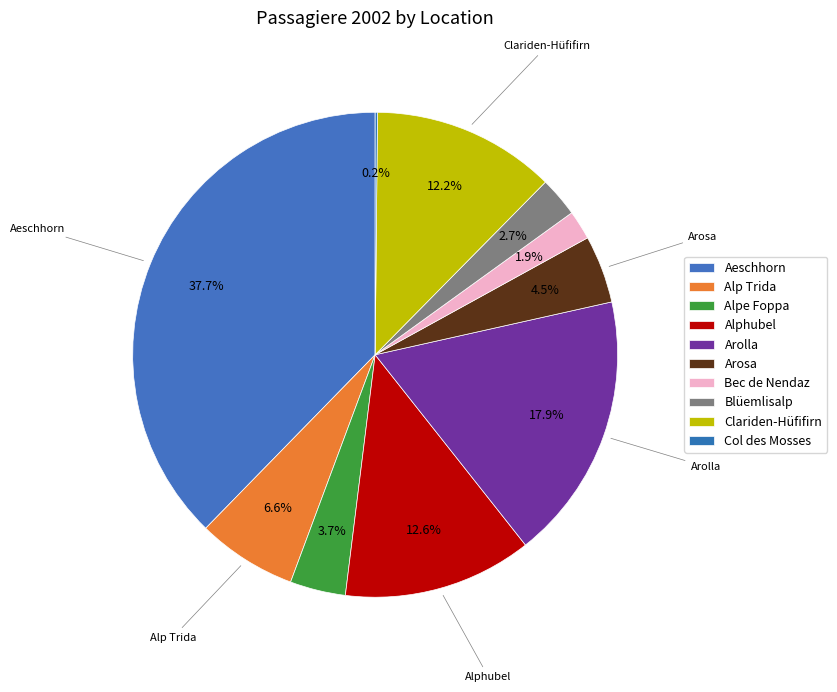

Which category has the smallest portion of the pie?

Col des Mosses